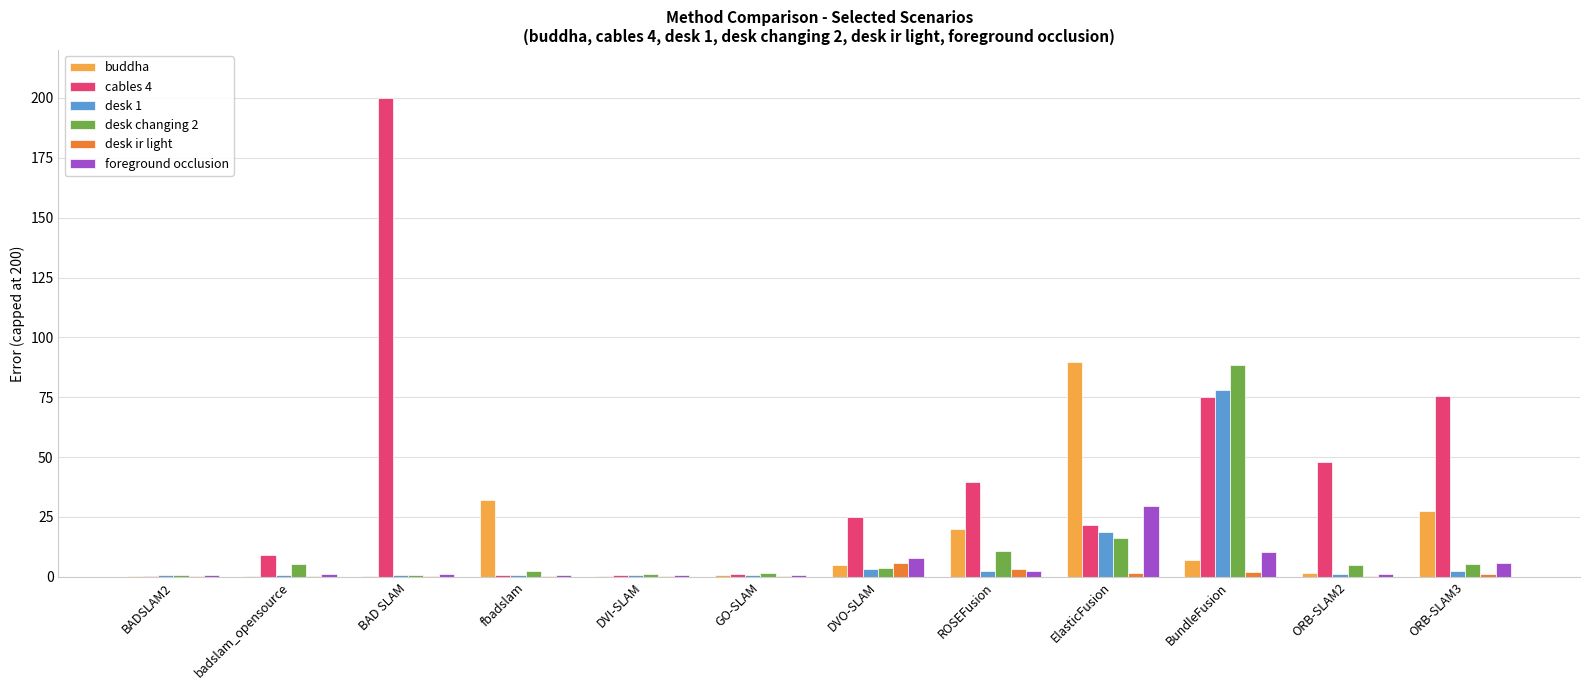

At which category is the sum across all series the highest?

BundleFusion